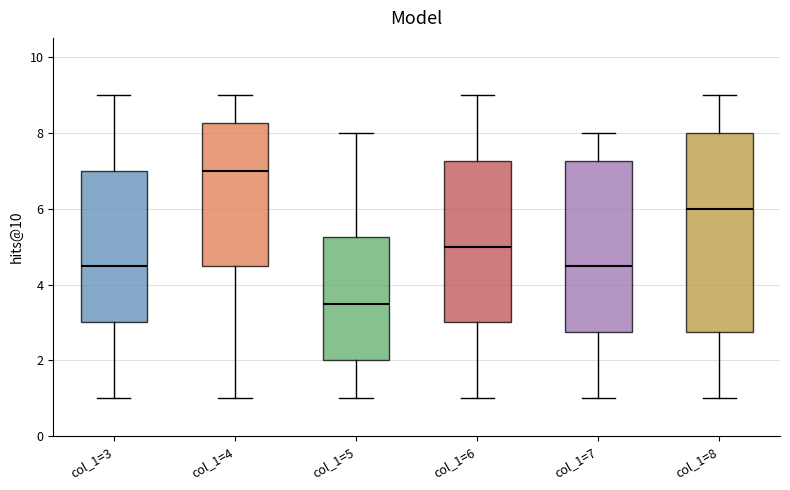

Reading left to right, read every box against the y-axis: the position of its median line, the range the box covers, and the ends of its whiskers. The values are not printed on the chart, so give them approximately, as read against the axis.

col_1=3: median 4.6, box 3.0 to 7.0, whiskers 1.0 to 9.0
col_1=4: median 7.0, box 4.6 to 8.2, whiskers 1.0 to 9.0
col_1=5: median 3.6, box 2.0 to 5.2, whiskers 1.0 to 8.0
col_1=6: median 5.0, box 3.0 to 7.2, whiskers 1.0 to 9.0
col_1=7: median 4.6, box 2.8 to 7.2, whiskers 1.0 to 8.0
col_1=8: median 6.0, box 2.8 to 8.0, whiskers 1.0 to 9.0